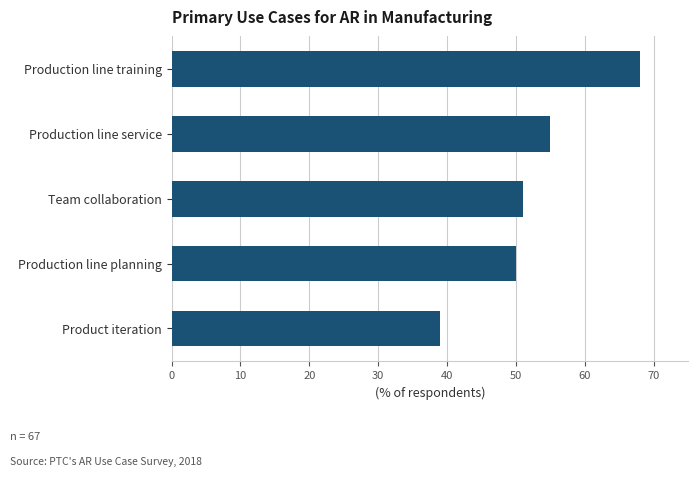

Reading bottom to top, list all the values displayed in this chart.

Product iteration=39	Production line planning=50	Team collaboration=51	Production line service=55	Production line training=68